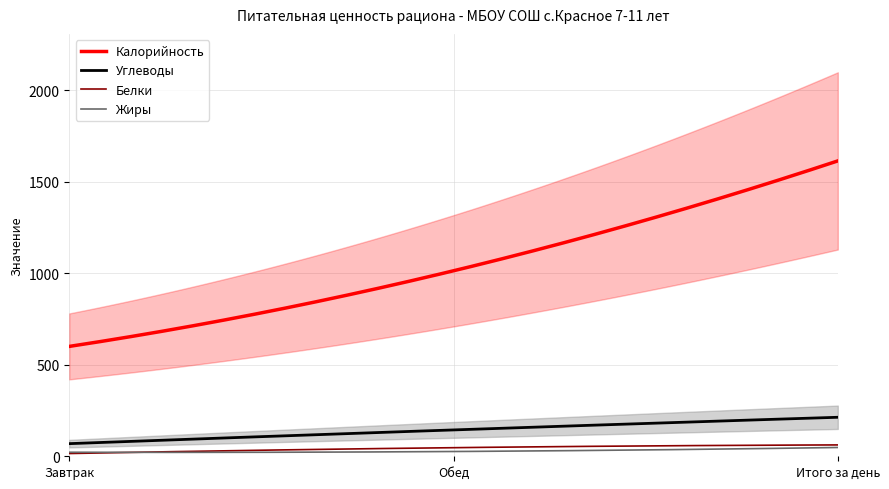

How many series are shown in this chart?

4